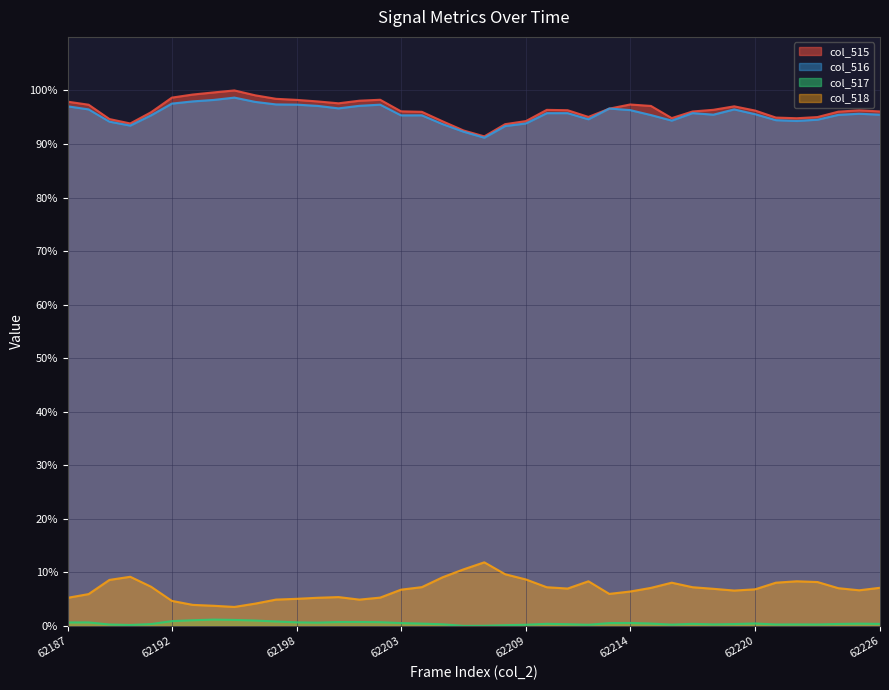

How many categories are shown in the chart?

40